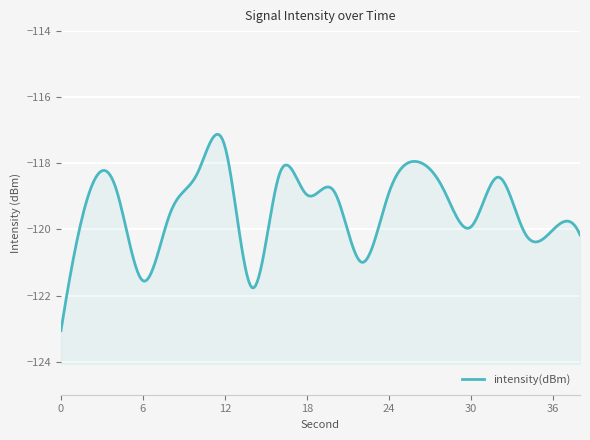

How many points are higher than both their immediate neighbors (excluding endpoints)?

7